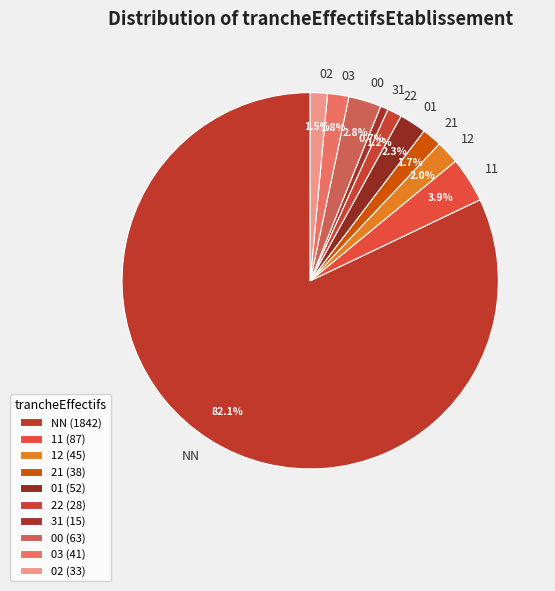

Is the sum of 21 and 31 greater than half?

No